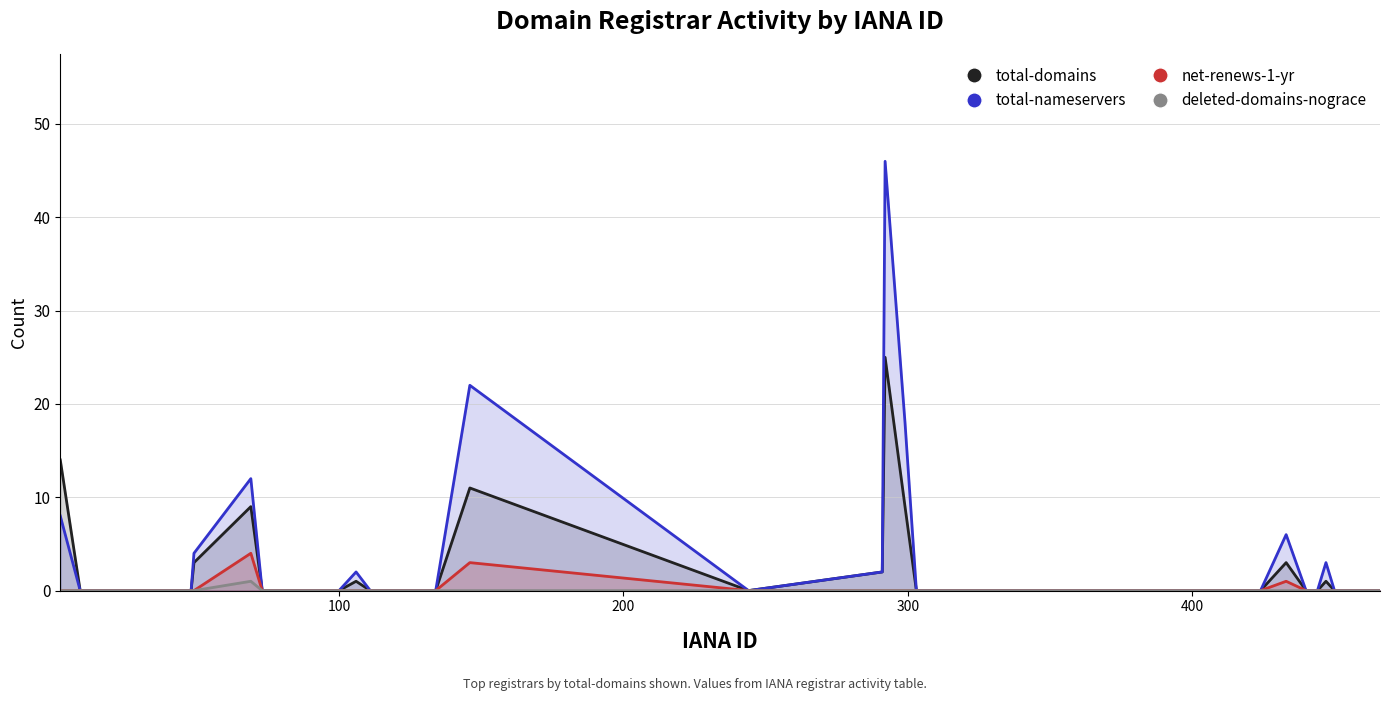

Reading right to left, what are all the values shown in this chart?

total-domains: 0	0	0	0	0	1	0	0	3	0	0	0	0	0	0	9	25	2	0	11	0	0	0	1	0	0	0	0	0	0	0	0	0	9	3	0	0	0	0	14
total-nameservers: 0	0	0	0	0	3	0	0	6	0	0	0	0	0	0	18	46	2	0	22	0	0	0	2	0	0	0	0	0	0	0	0	0	12	4	0	0	0	0	8
net-renews-1-yr: 0	0	0	0	0	0	0	0	1	0	0	0	0	0	0	0	0	0	0	3	0	0	0	0	0	0	0	0	0	0	0	0	0	4	0	0	0	0	0	0
deleted-domains-nograce: 0	0	0	0	0	0	0	0	0	0	0	0	0	0	0	0	0	0	0	0	0	0	0	0	0	0	0	0	0	0	0	0	0	1	0	0	0	0	0	0